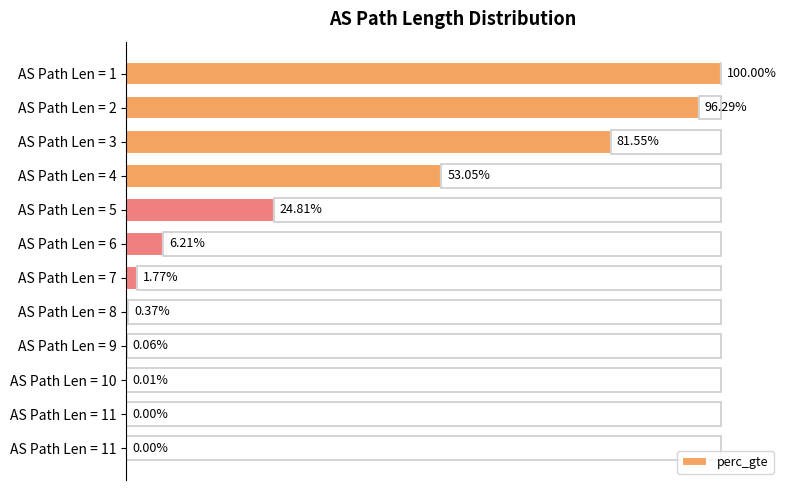

How many bars are there in total?

12